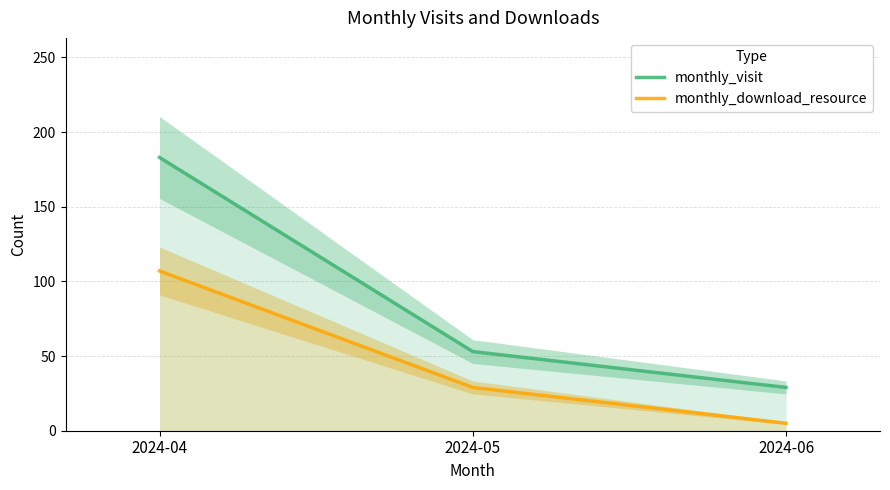

Is the value of monthly_download_resource at 2024-05 greater than the value of monthly_visit at 2024-06?

No